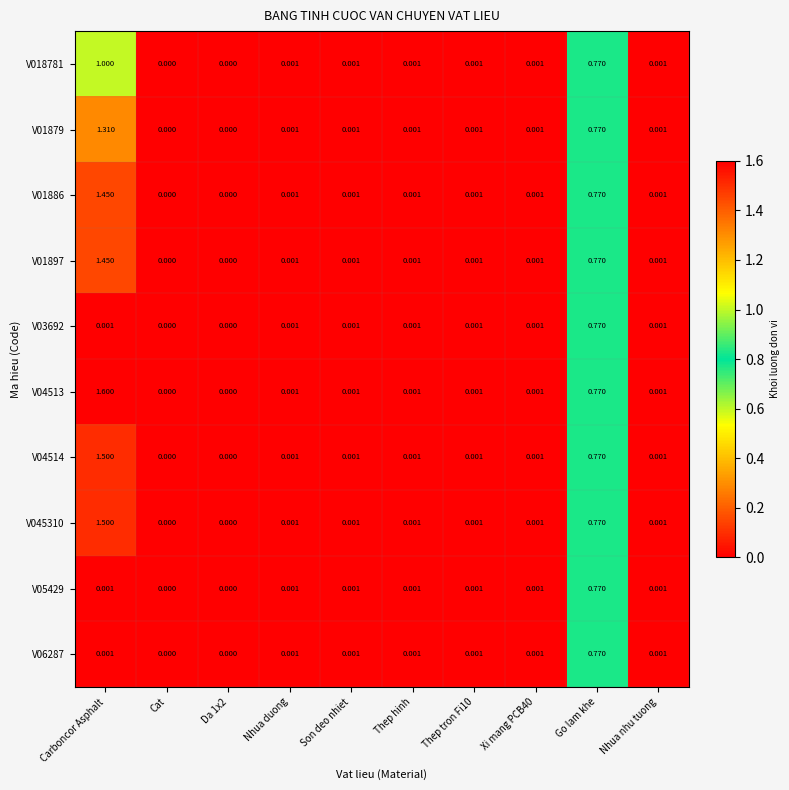

How many values in V045310 are above zero?

8